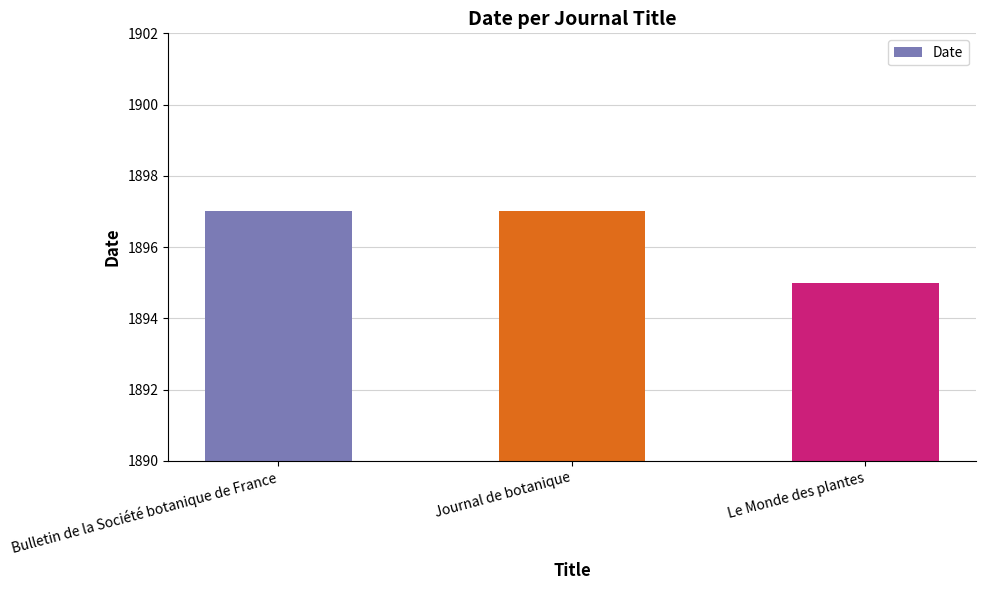

Reading left to right, list all the values displayed in this chart.

1897	1897	1895